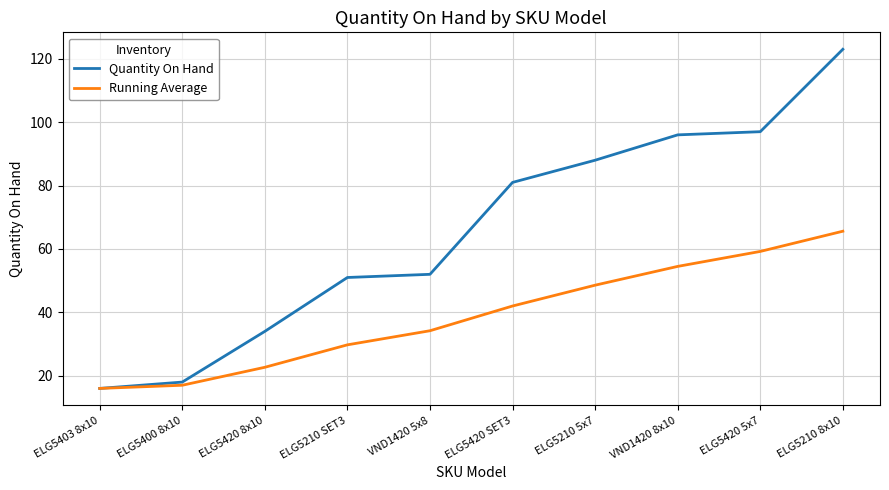

True or false: Quantity On Hand has more than 1 points higher than both neighbors.

False